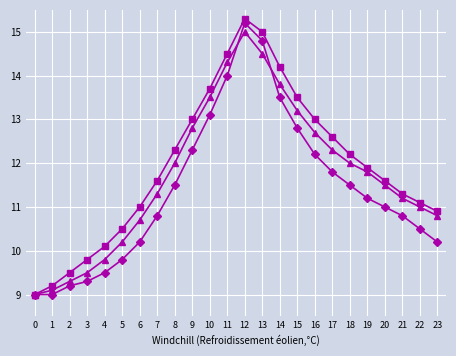

What is the spread (max minus min) of values at 22?

0.6